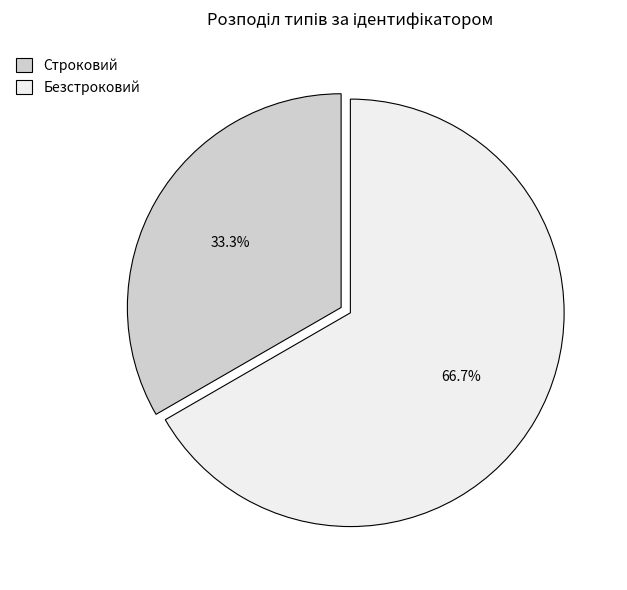

True or false: Безстроковий accounts for 67% of the total.

True